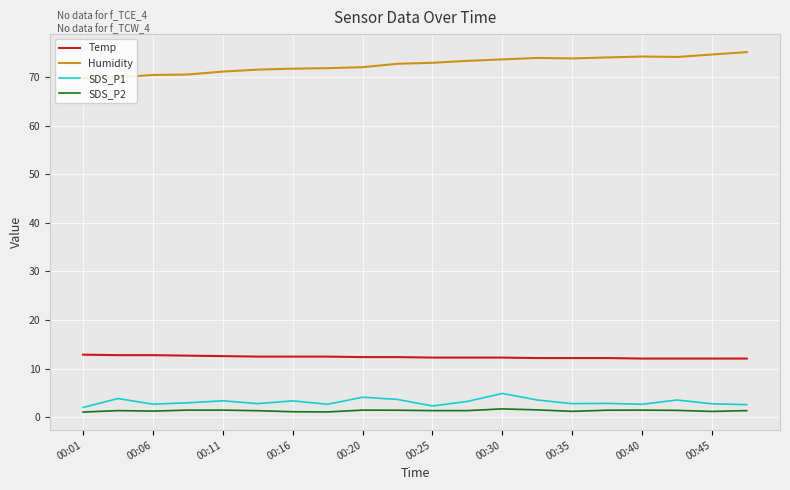

What is the maximum value for Temp?

12.9